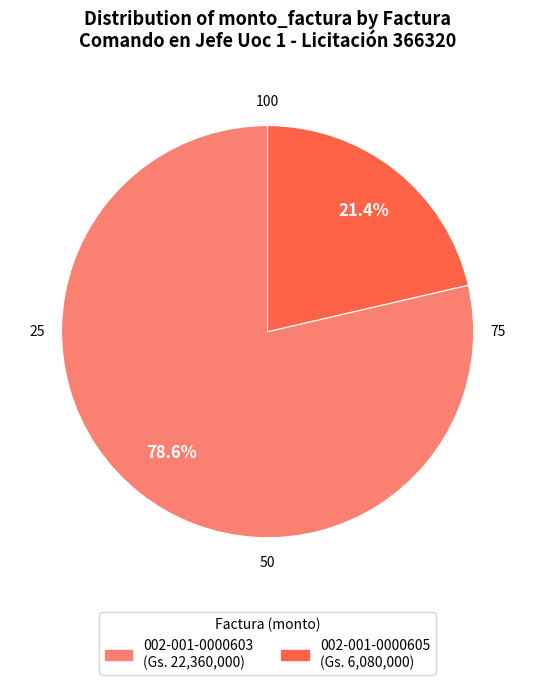

To the nearest percent, what is the difference between the largest and smallest slice percentages?

57%